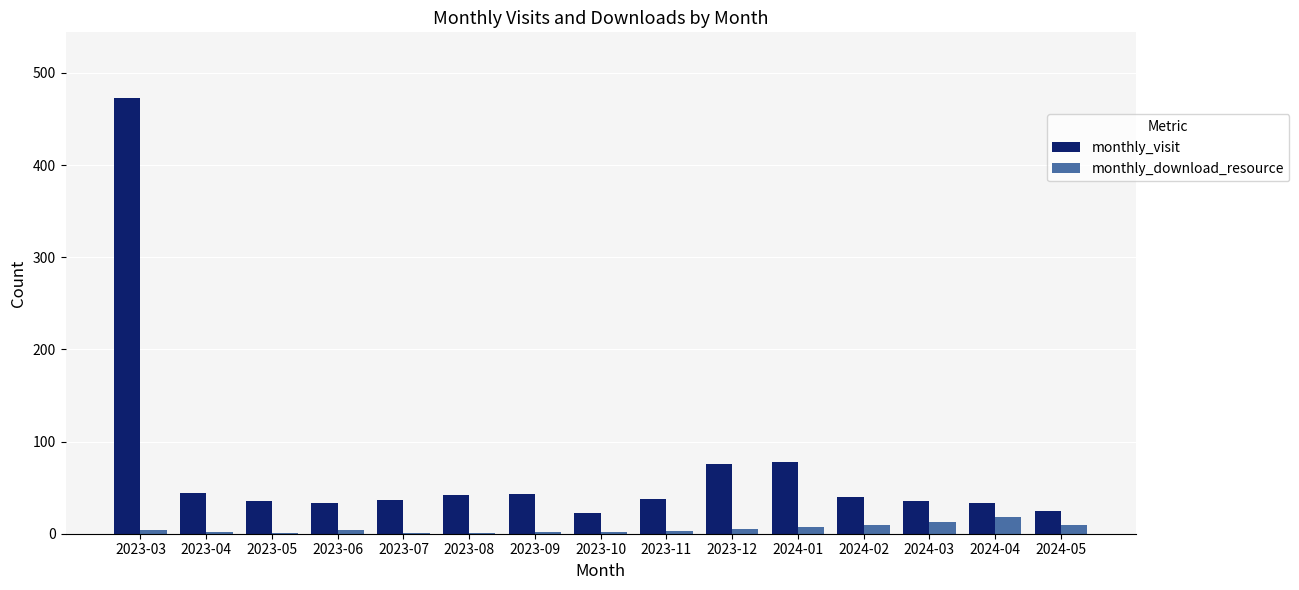

The value of monthly_visit at 2024-03 is 35. True or false?

True